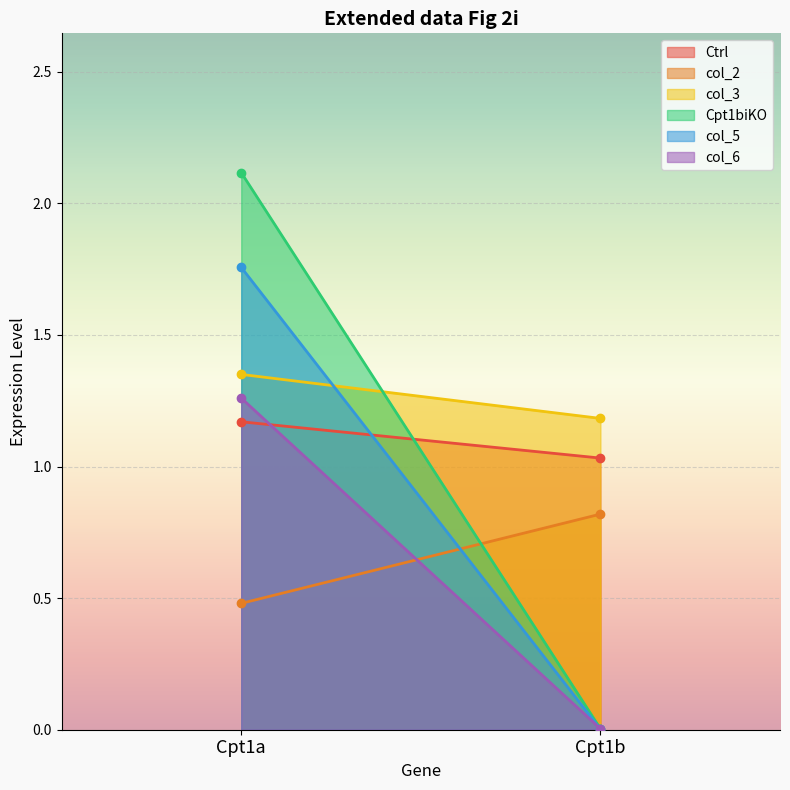

At how many categories does at least one series exceed 1?

2